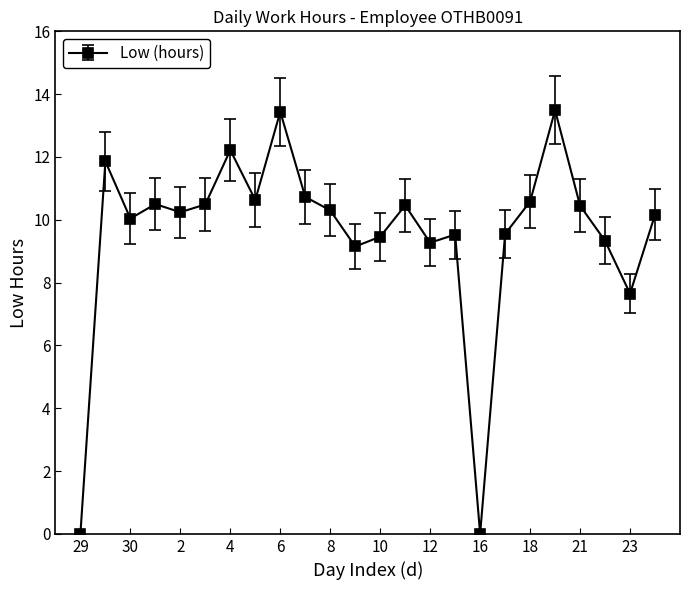

What is the difference between the second highest and second lowest values?

13.4